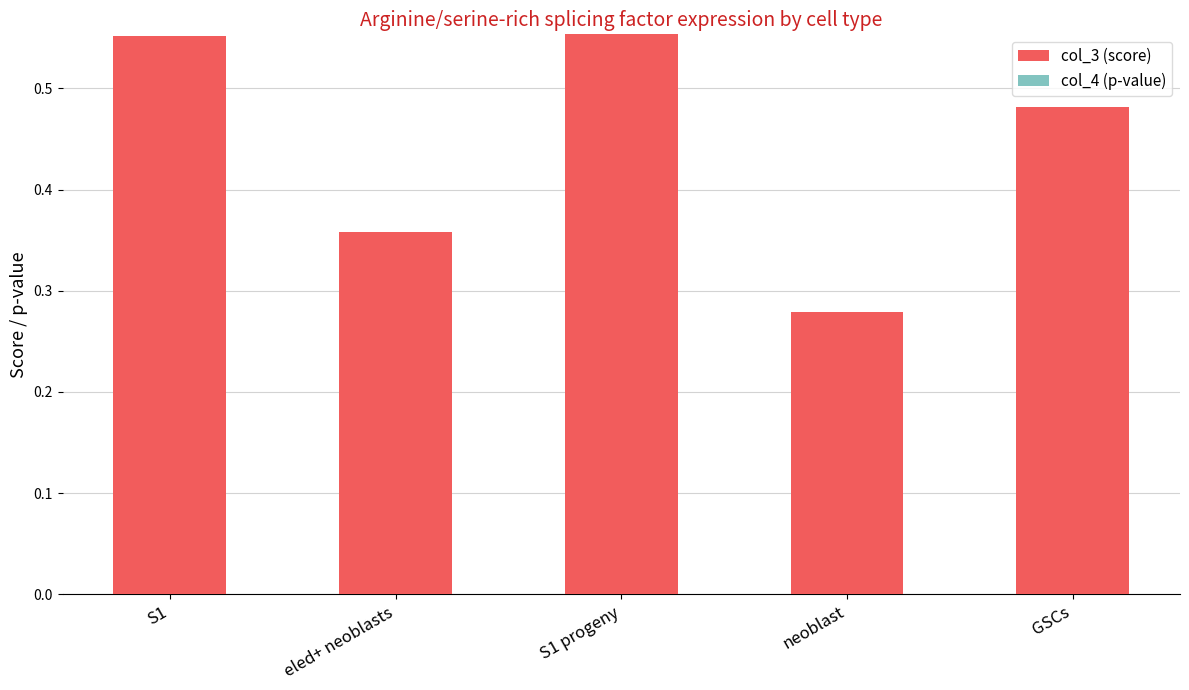

At which category does the chart reach its minimum across all series?

neoblast